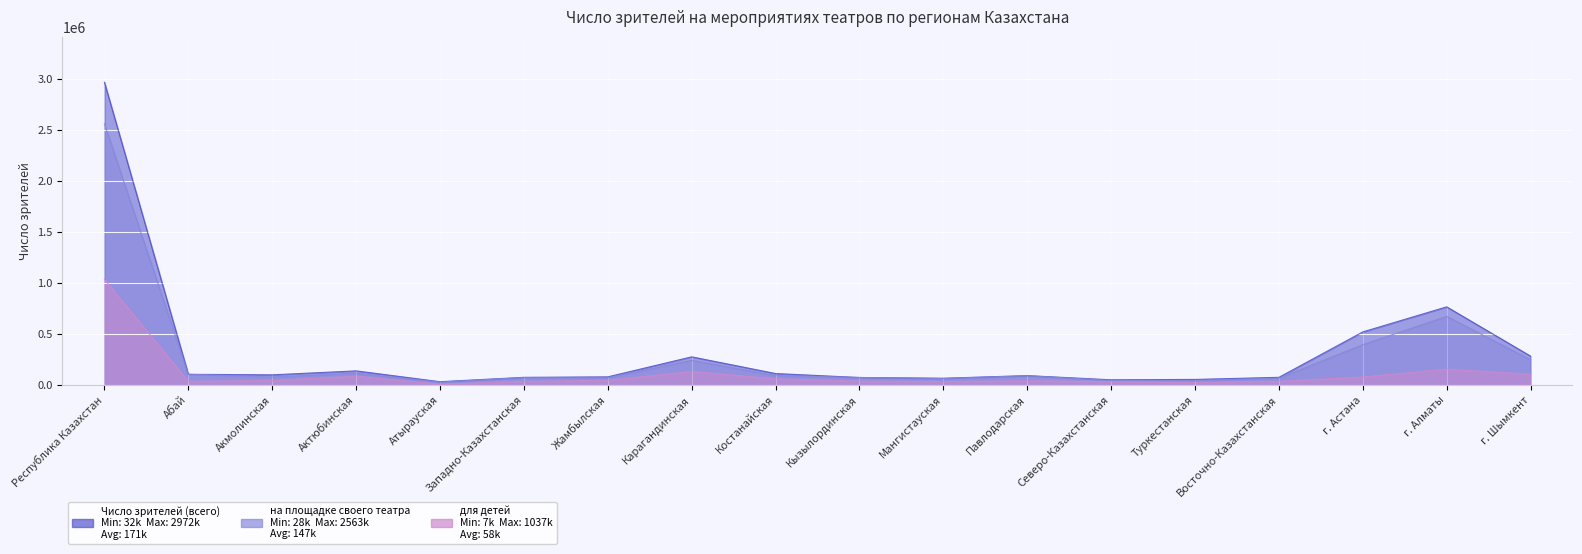

How many interior local peaks does the на площадке своего театра series have?

5